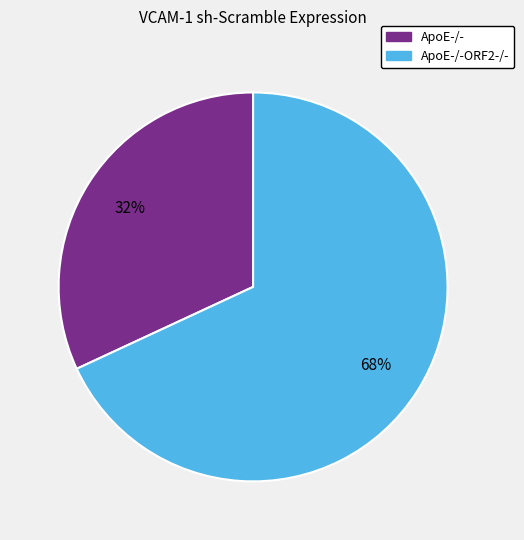

Is it true that ApoE-/-ORF2-/- is 68% of the pie?

True